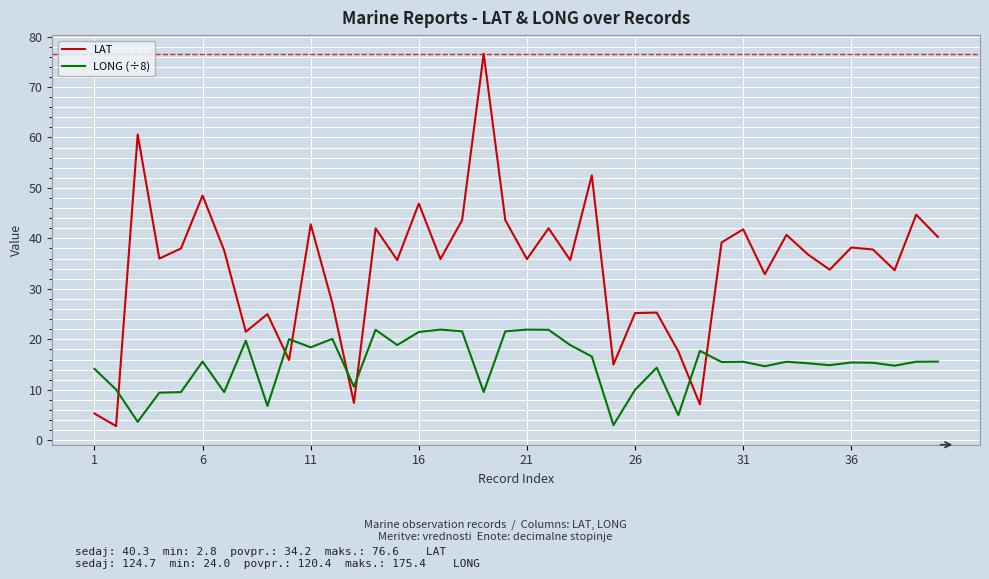

List the series in order of their peak value, highest first.

LAT, LONG (÷8)